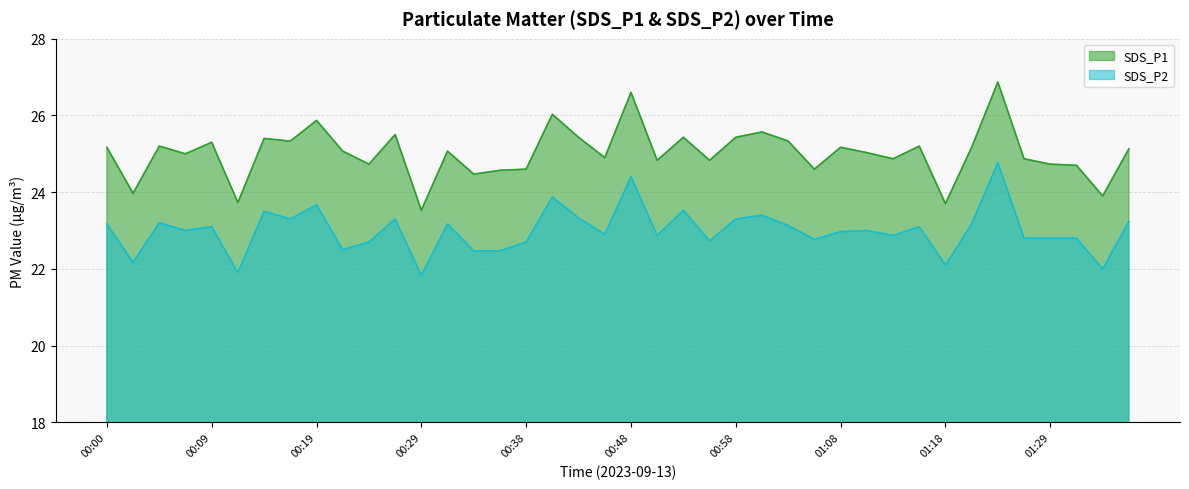

True or false: SDS_P2 and SDS_P1 cross at least once.

False